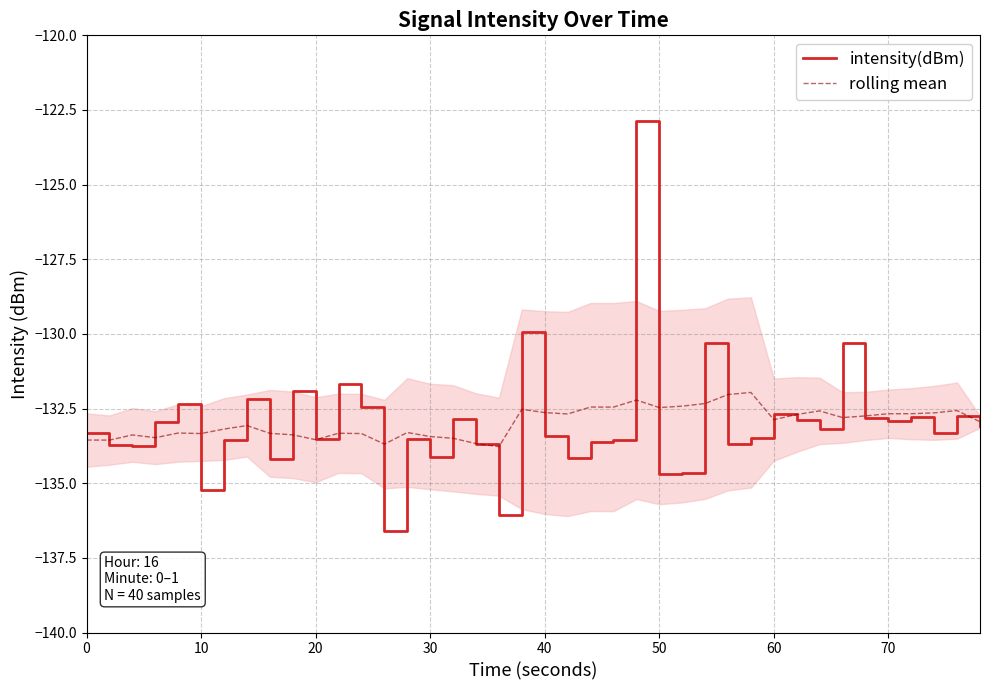

What is the highest value of the intensity(dBm) series?

-122.9